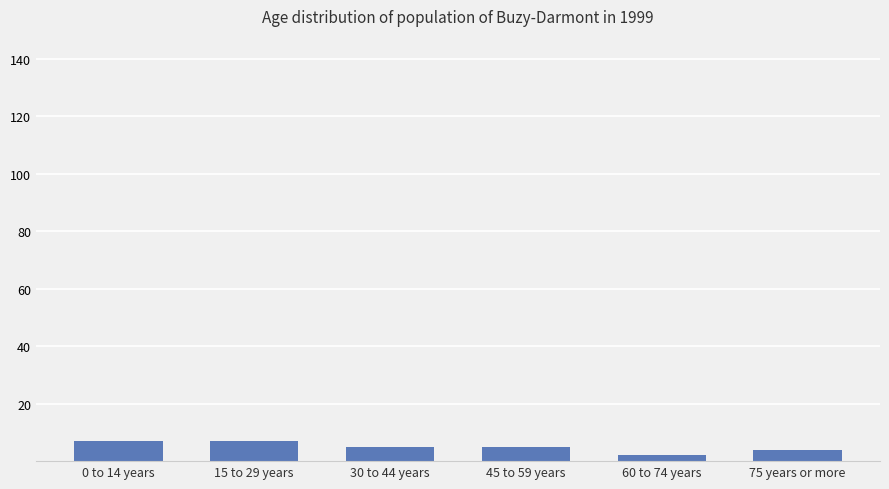

What is the difference between the maximum and minimum values?

5